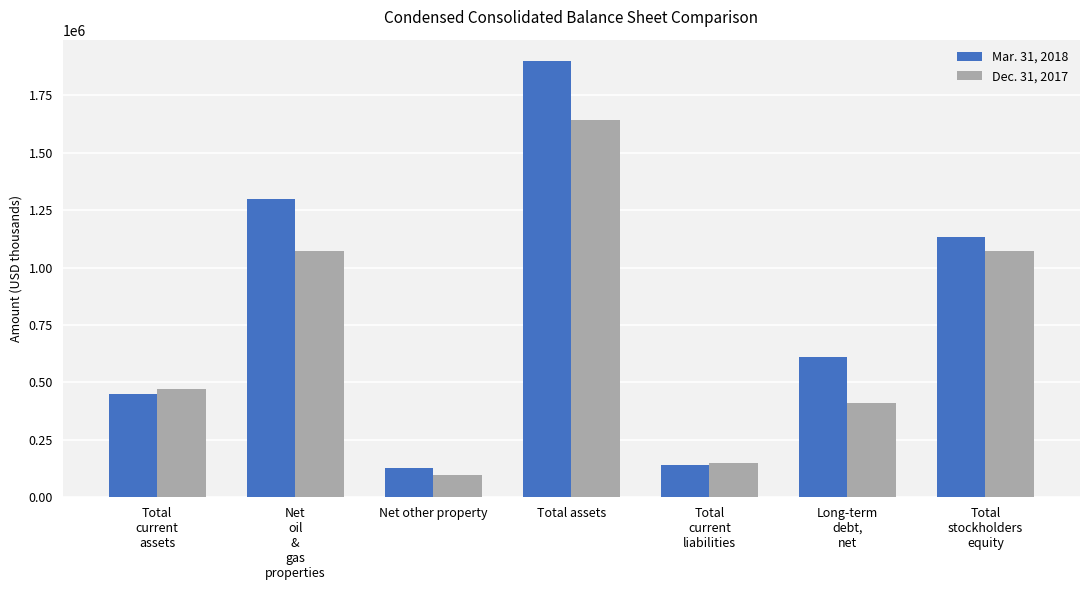

The Dec. 31, 2017 series shows 97190 at Net other property. True or false?

True